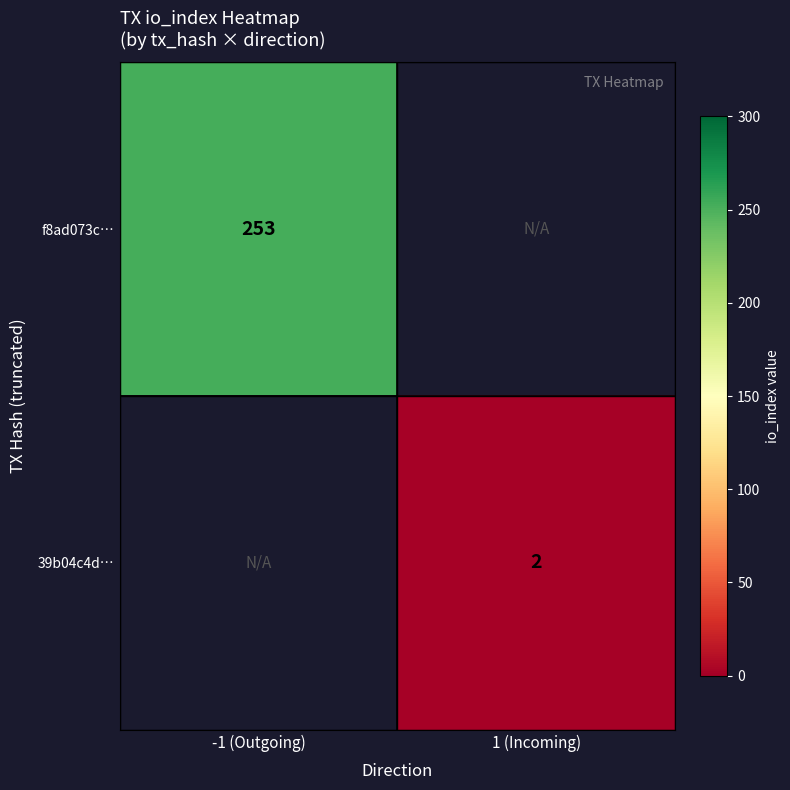

Between 1 (Incoming) and -1 (Outgoing), which is larger?

-1 (Outgoing)